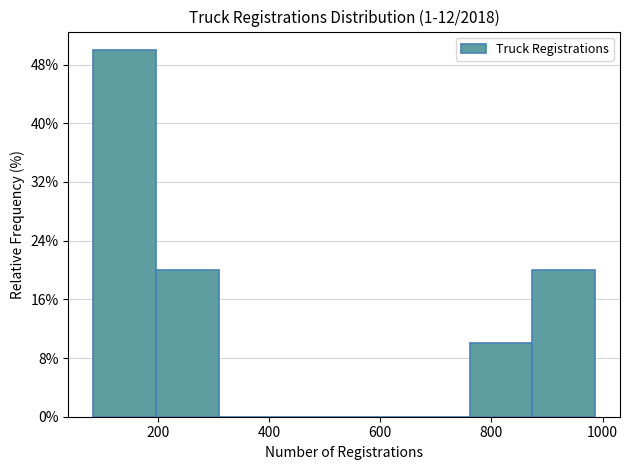

Reading left to right, list every bar in this chart as the range it spans on the x-axis followed by its height. Neither the bar edges nor the heights are printed on the chart, so give them approximately, as read against the axes.

80 to 200: 50
200 to 300: 20
300 to 420: 0
420 to 540: 0
540 to 640: 0
640 to 760: 0
760 to 880: 10
880 to 980: 20